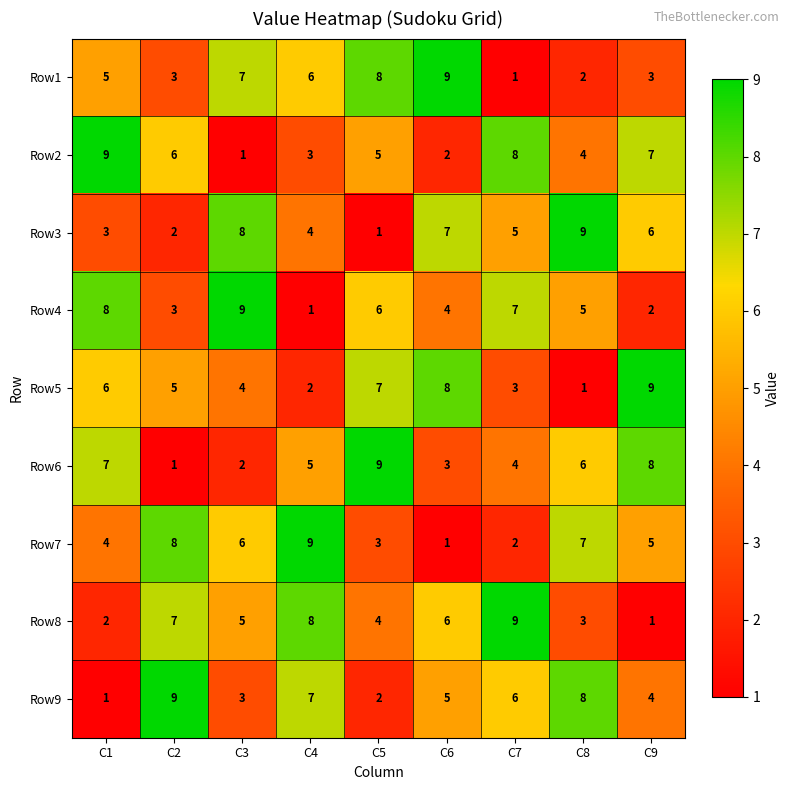

How many data points does each series have?

9